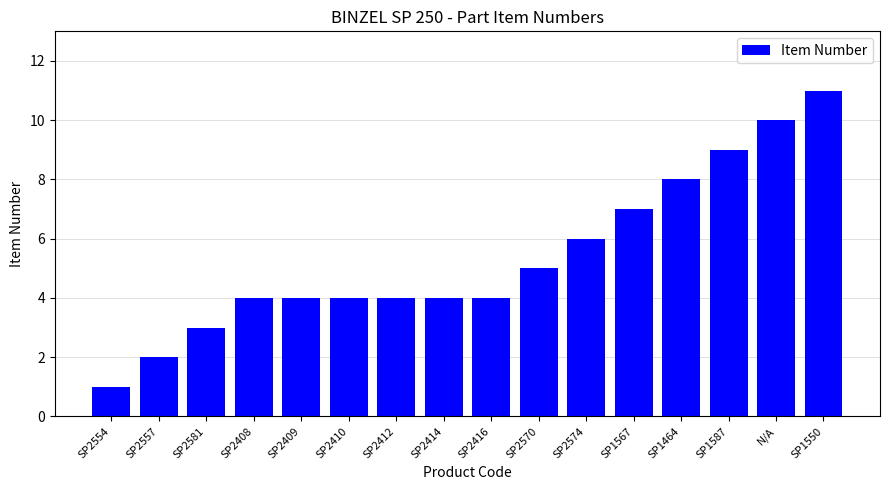

Reading right to left, extract all data points from this chart.

11	10	9	8	7	6	5	4	4	4	4	4	4	3	2	1